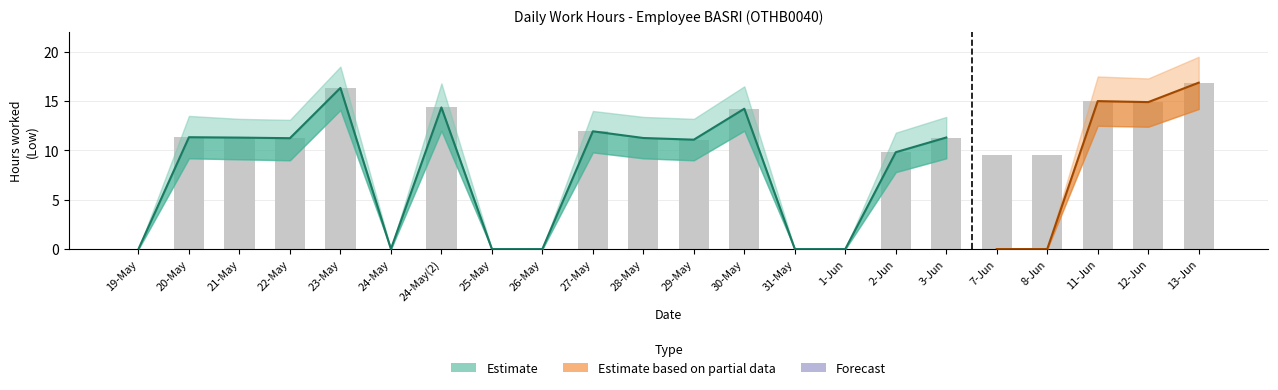

What is the label of the 12th bar from the right?

28-May